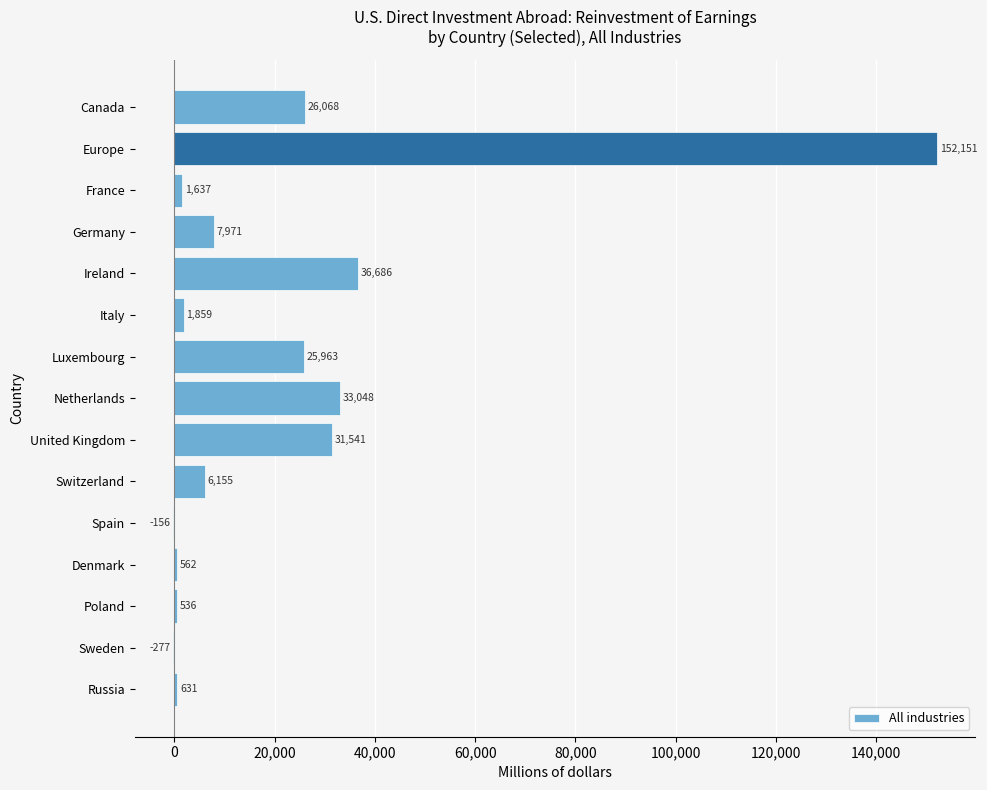

At which label is the value closest to 75937?

Ireland